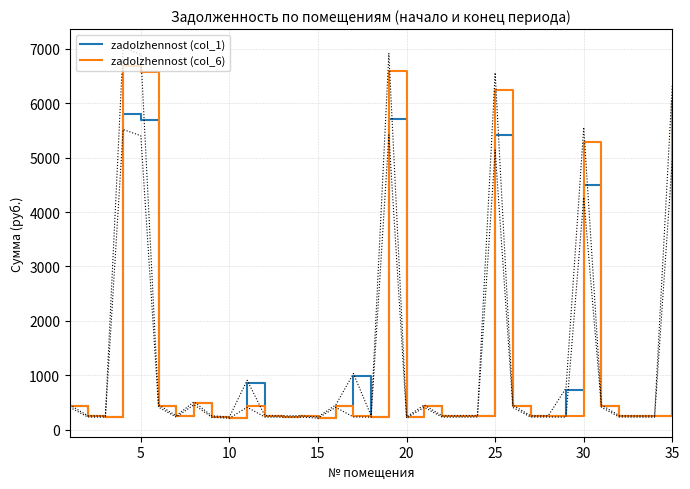

What is the maximum value for zadolzhennost (col_1)?

5808.8